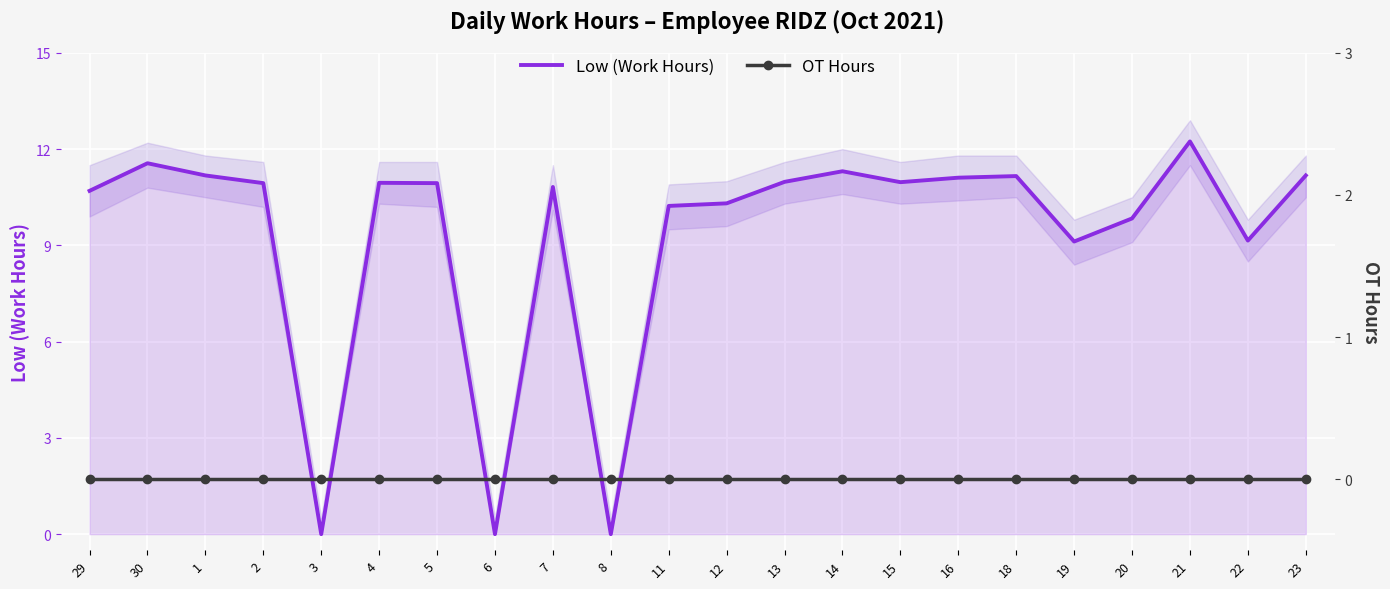

What are all the series names shown in the legend?

Low (Work Hours), OT Hours